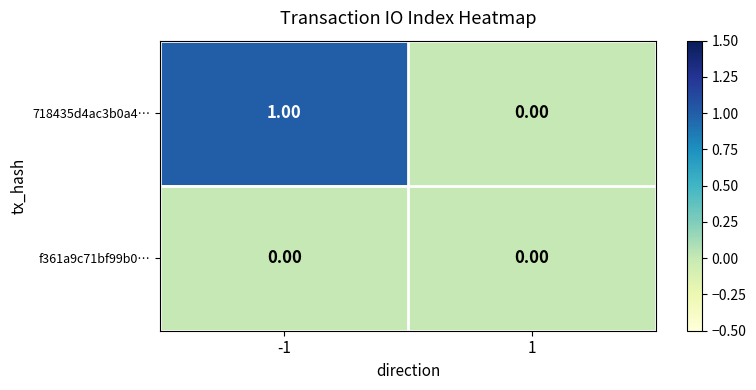

List the series in order of their overall mean, lowest first.

f361a9c71bf99b0…, 718435d4ac3b0a4…